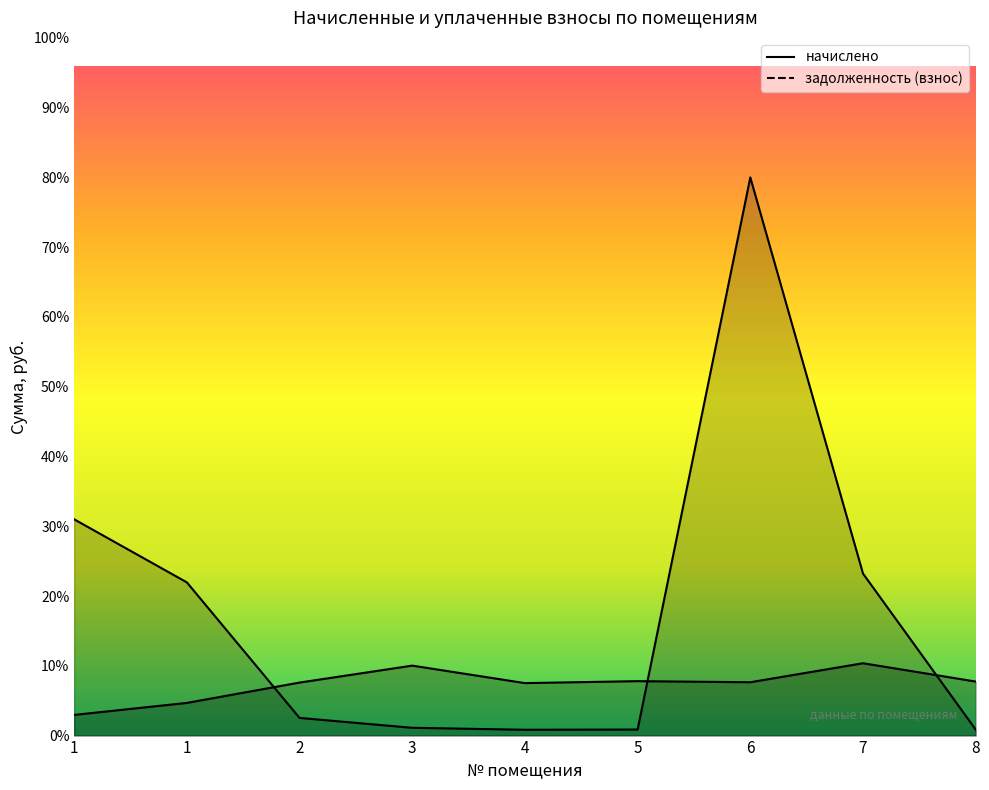

Does the chart have visible grid lines?

No